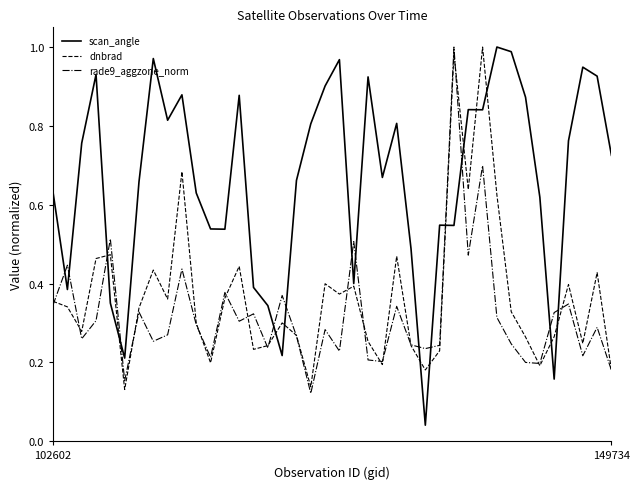

Which series has the widest spread of values?

scan_angle